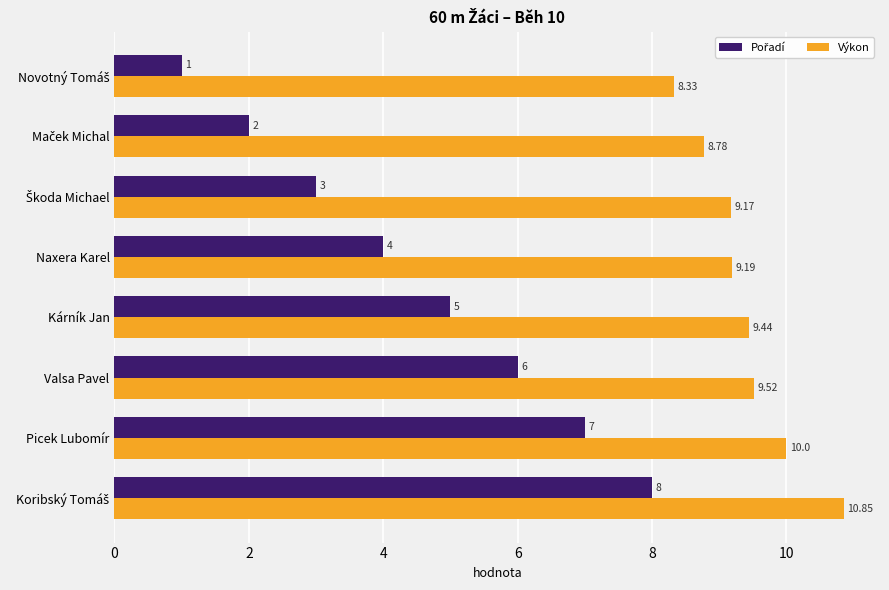

Which series has the largest total across all categories?

Výkon